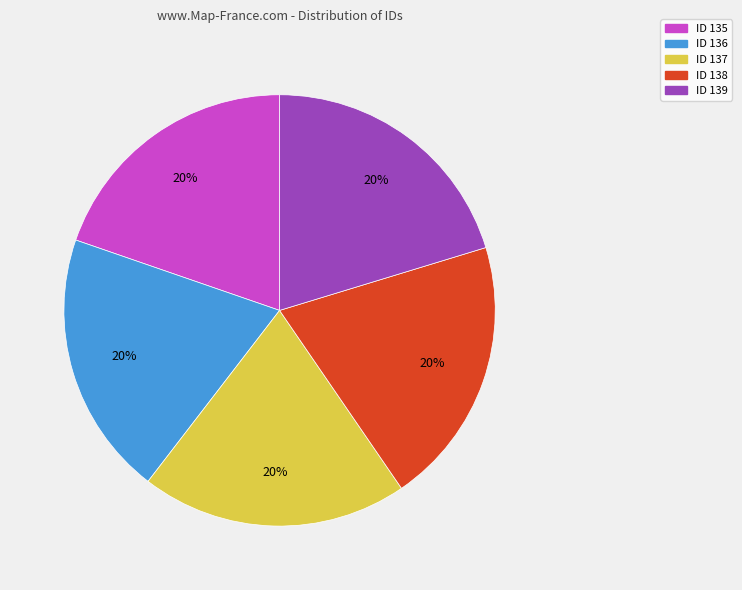

How many slices are in this pie chart?

5